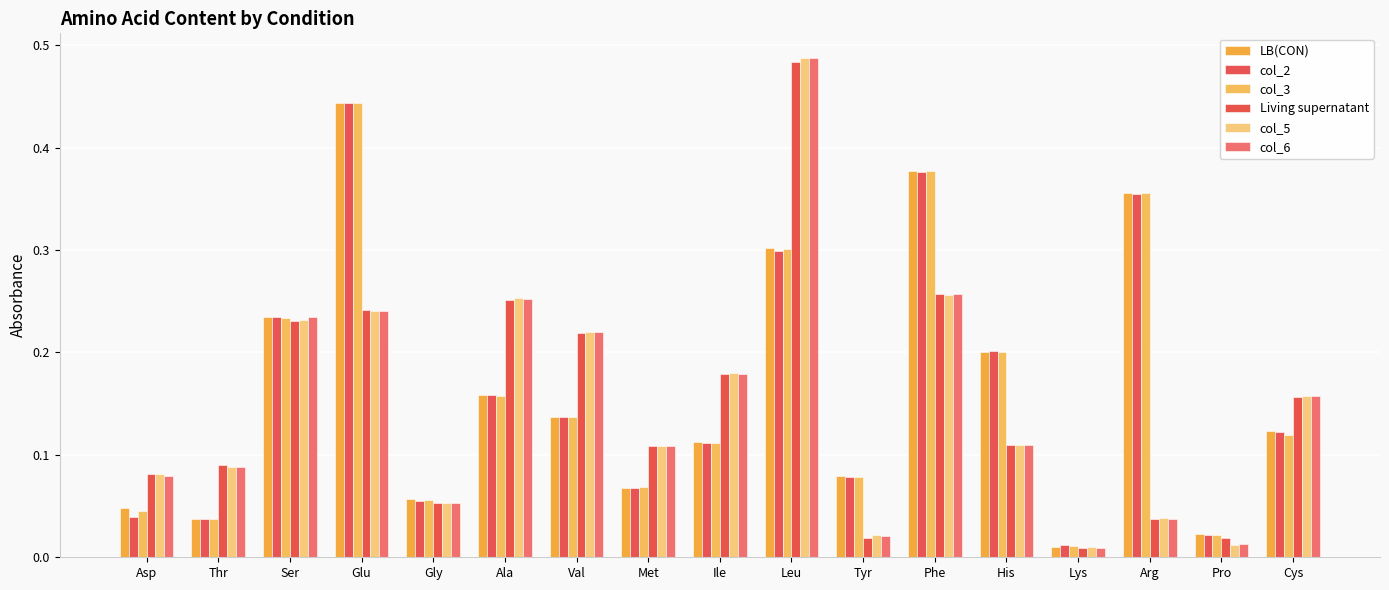

Count the number of data series in this chart.

6